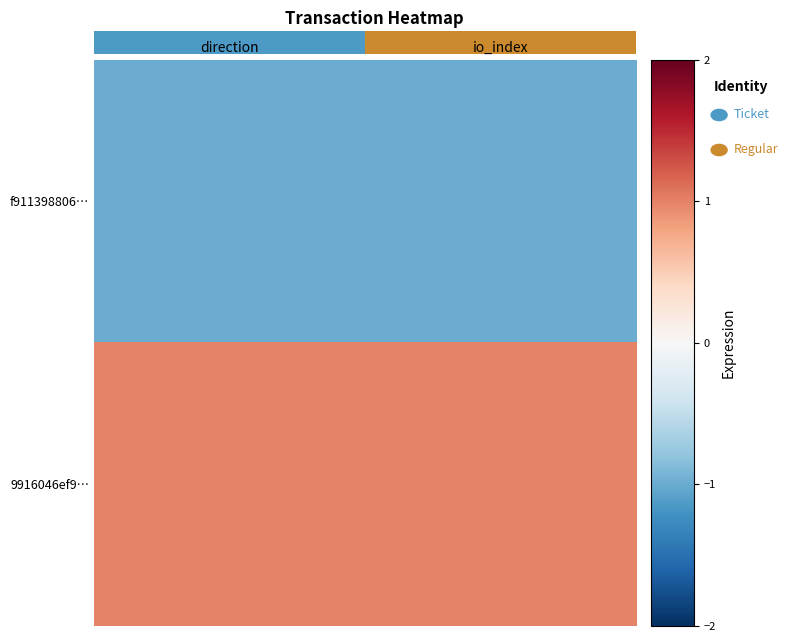

True or false: f911398806… has a value of -0.3 at io_index.

False